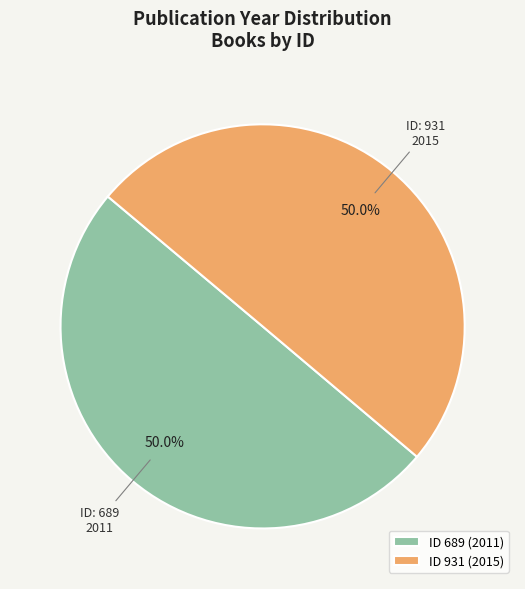

What is the ratio of the value at ID 931 (2015) to the value at ID 689 (2011)?

1.0